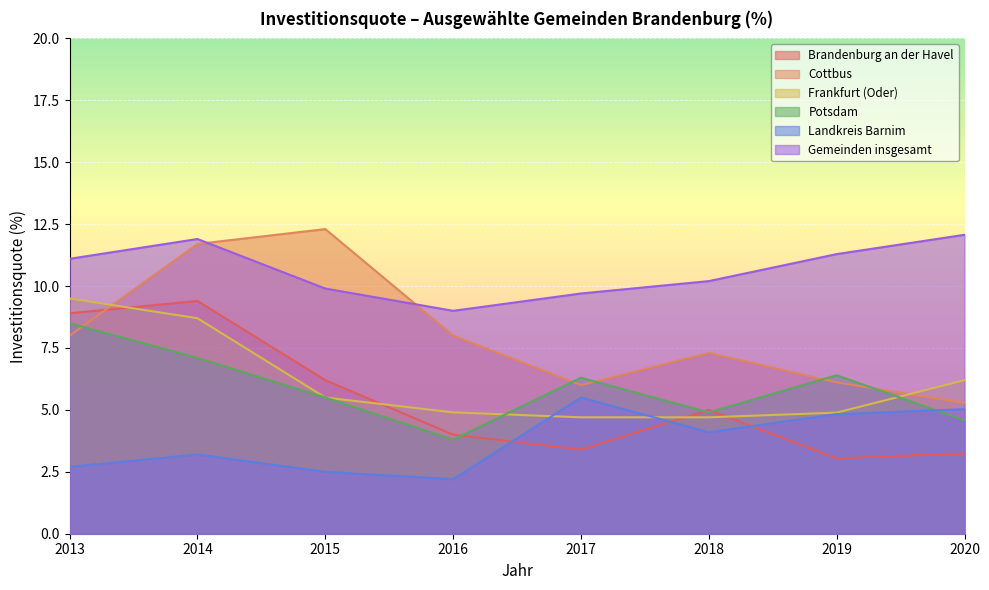

How many data points in Landkreis Barnim are less than 4?

4